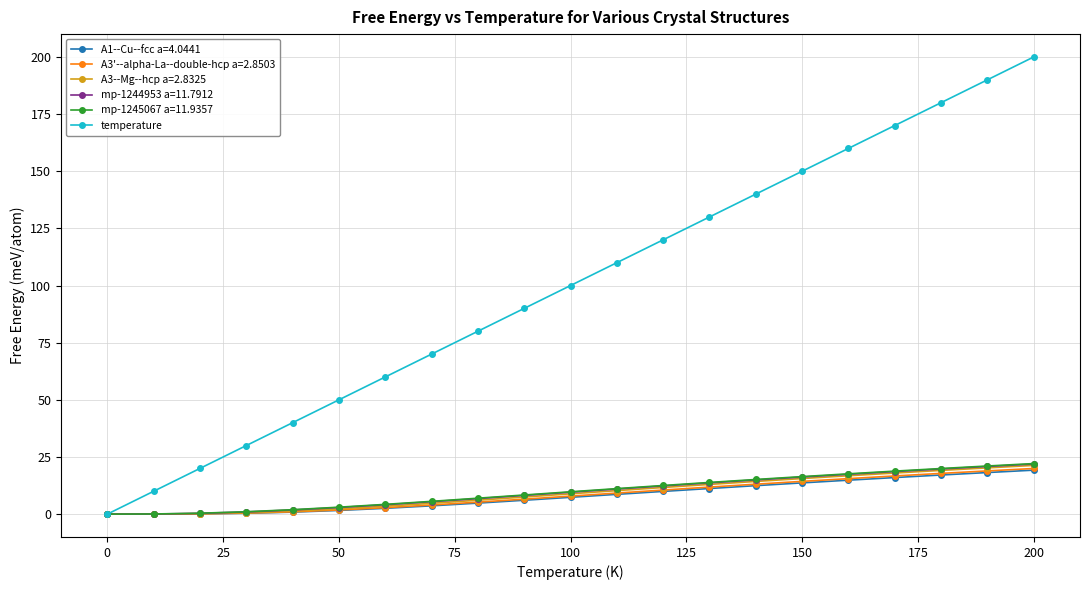

Which series has the largest range (max minus min)?

temperature